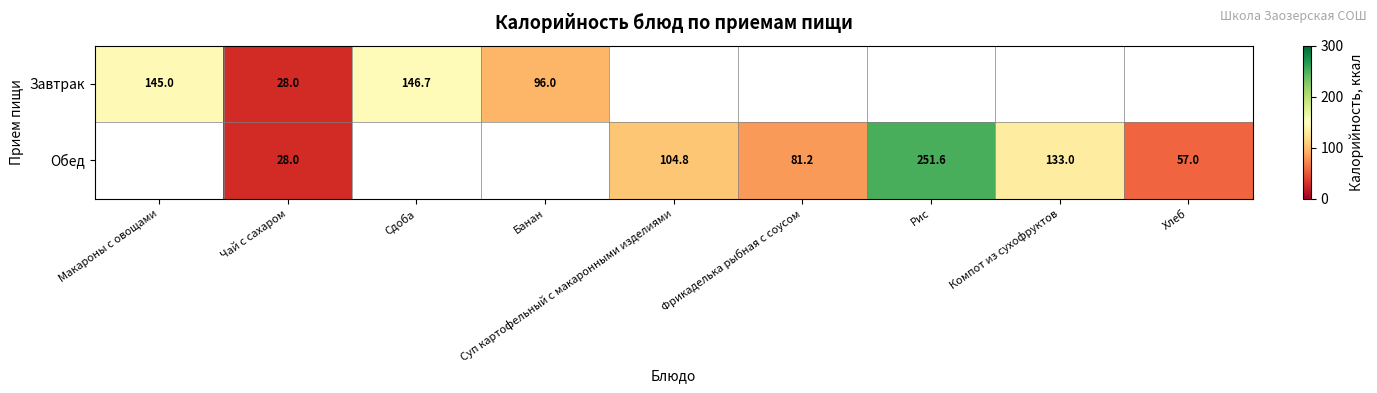

Is the value of Обед at Рис greater than the value of Завтрак at Чай с сахаром?

Yes